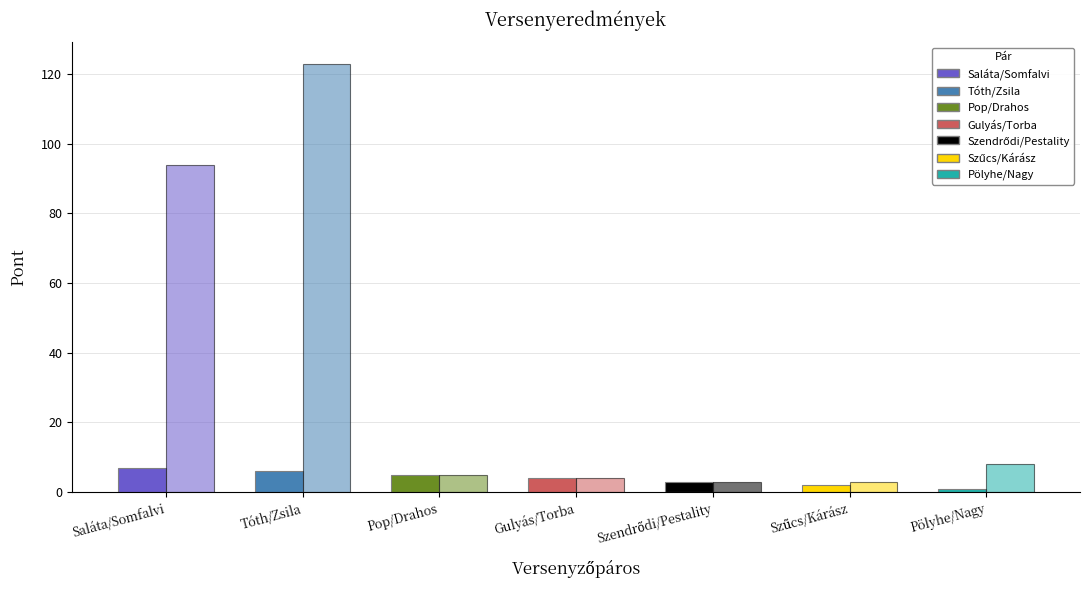

What is the value of the Kapott pont bar at the 4th from the left?

4